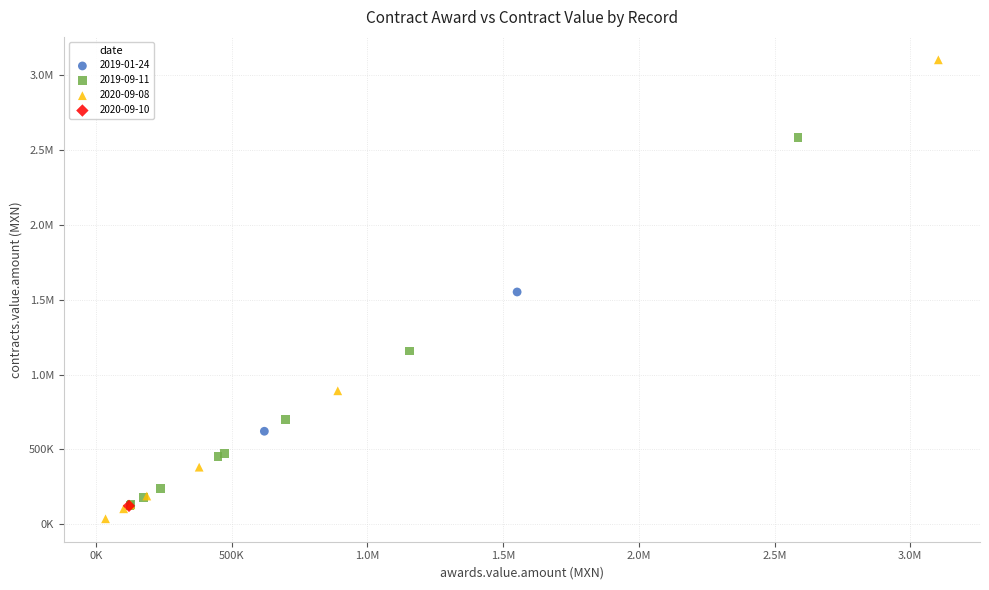

What are all the series names shown in the legend?

2019-01-24, 2019-09-11, 2020-09-08, 2020-09-10